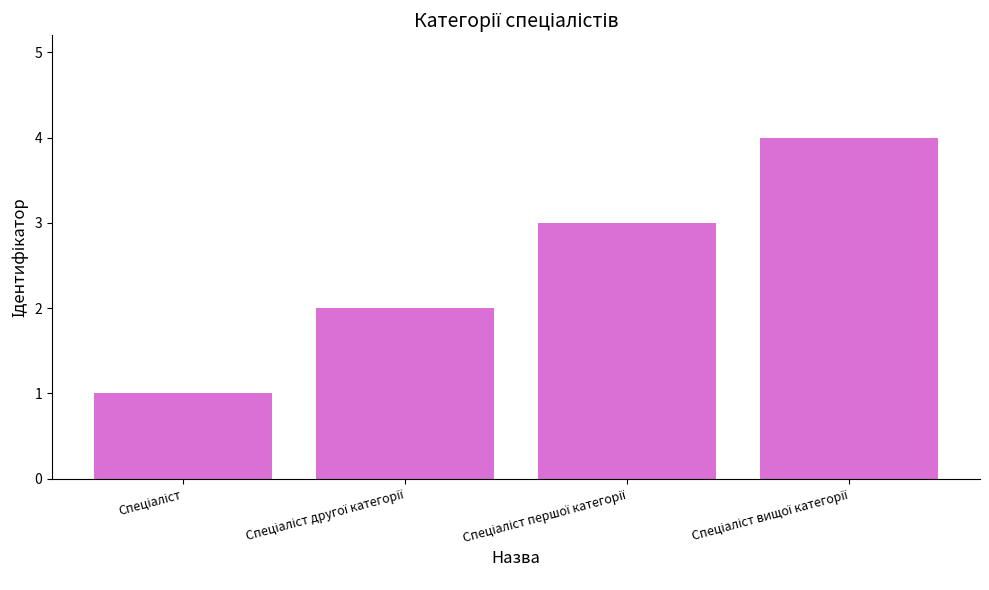

What is the difference between the maximum and minimum values?

3